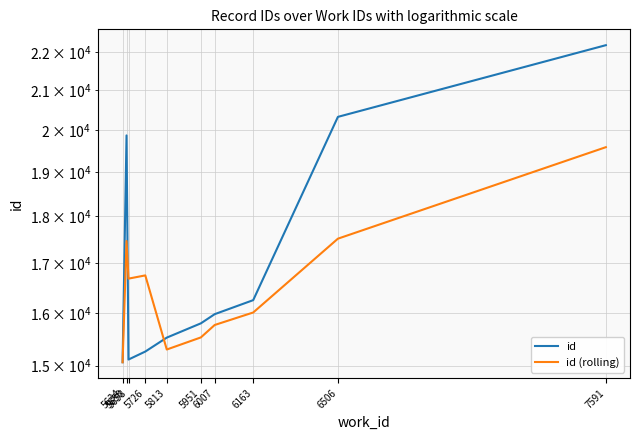

At 5813, list the series in order from smallest to largest.

id (rolling), id